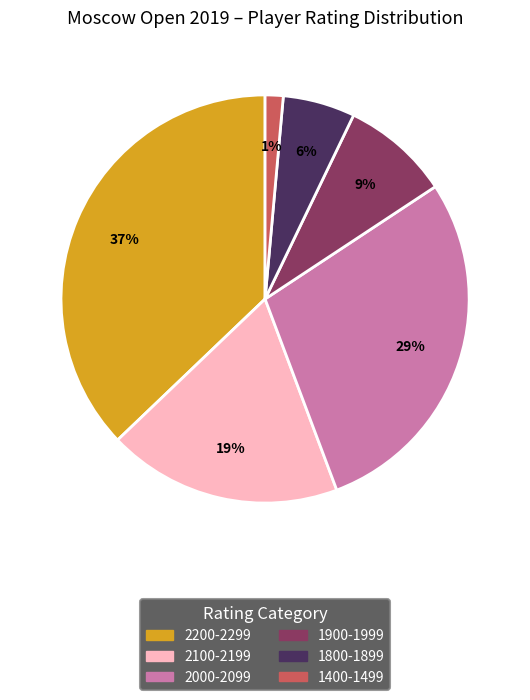

Does any single category account for the majority?

No